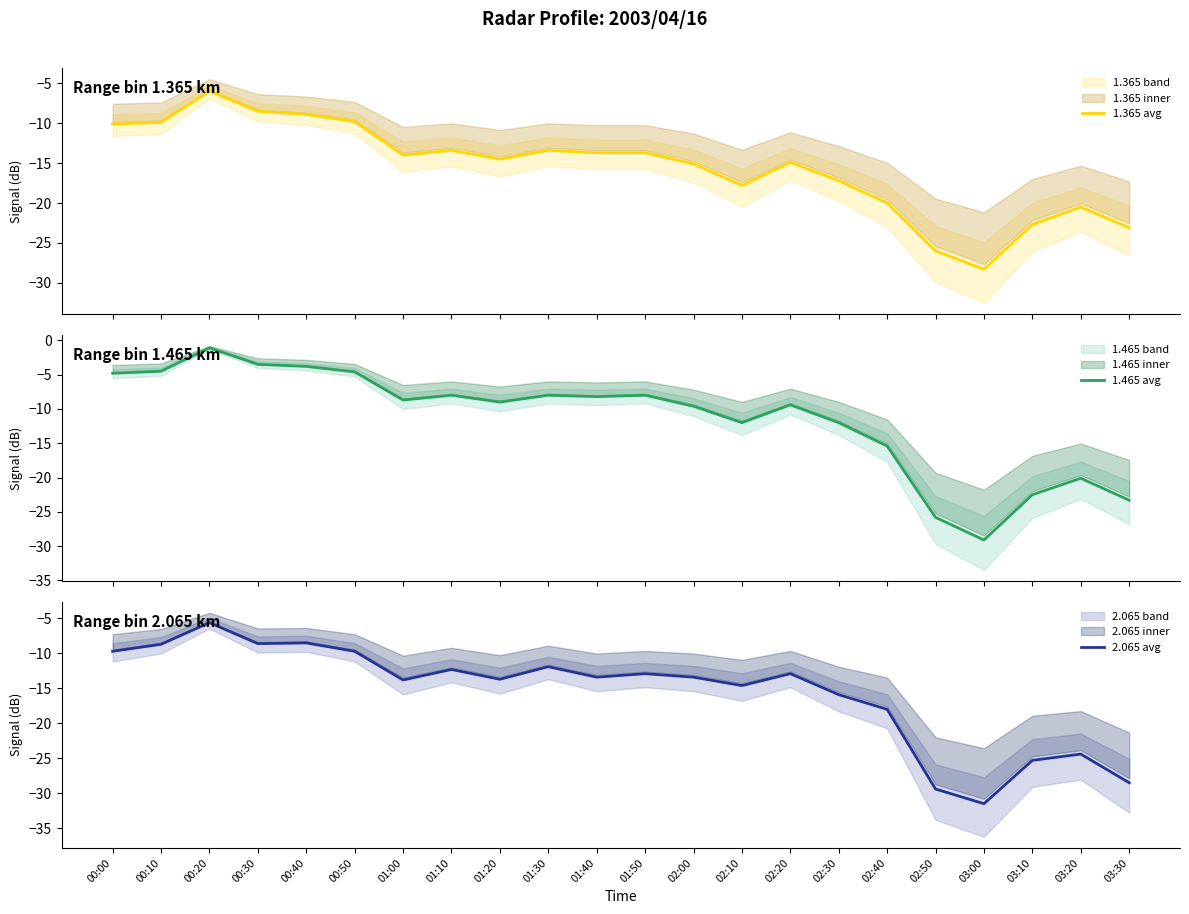

What is the difference between the maximum and minimum values in the 2.065 avg series?

25.9